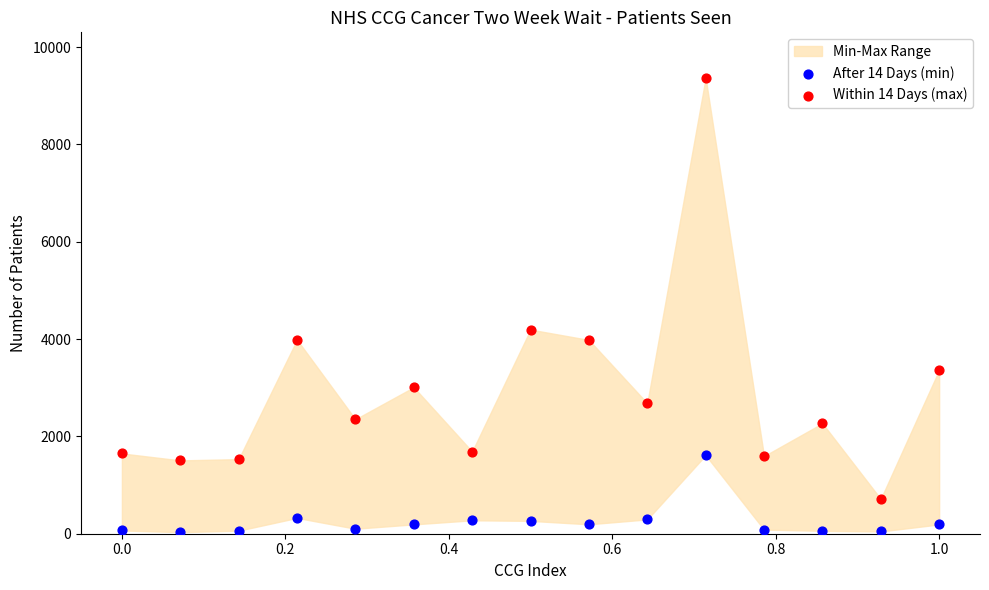

Across all data points, what is the range of Y values (max minus min)?

9334